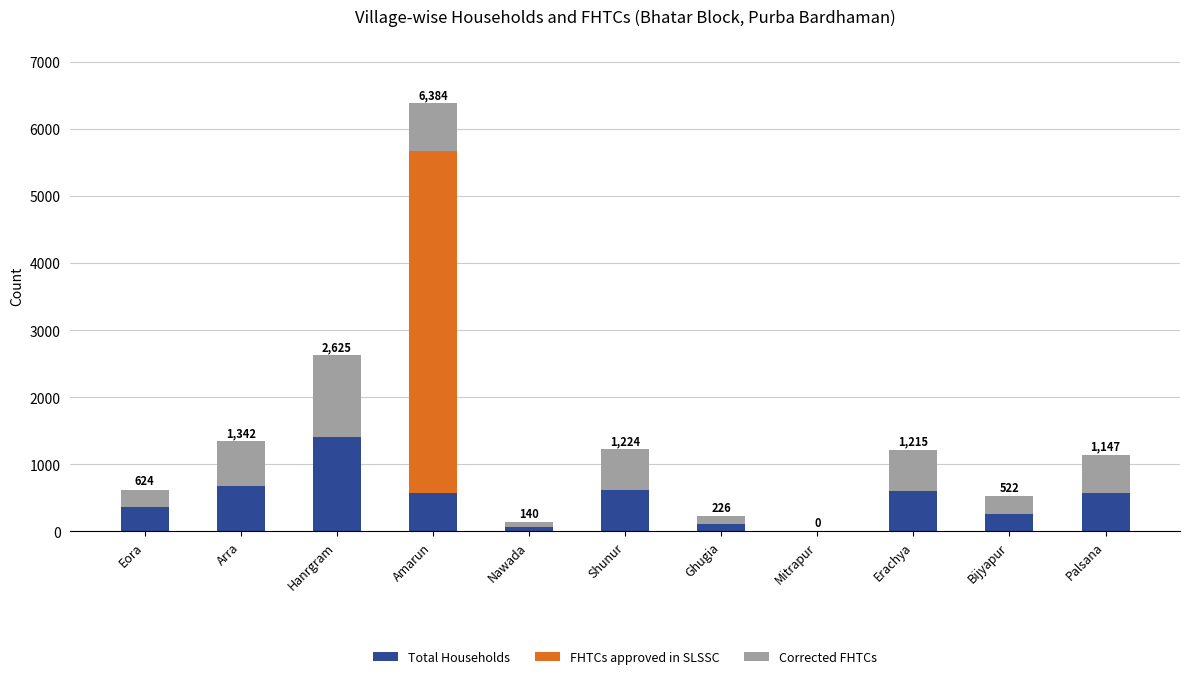

Where is Total Households nearest to the value 702?

Arra